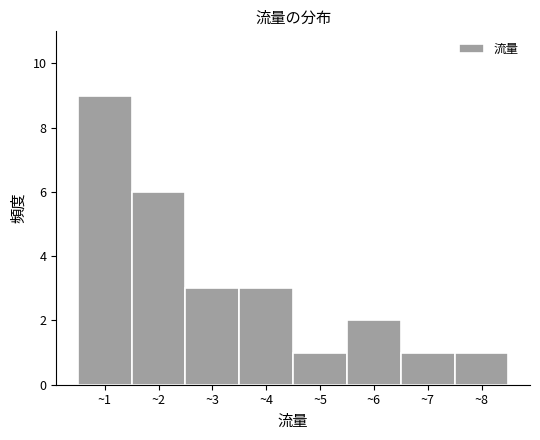

Reading right to left, transcribe all the data shown in this chart.

~8=1	~7=1	~6=2	~5=1	~4=3	~3=3	~2=6	~1=9